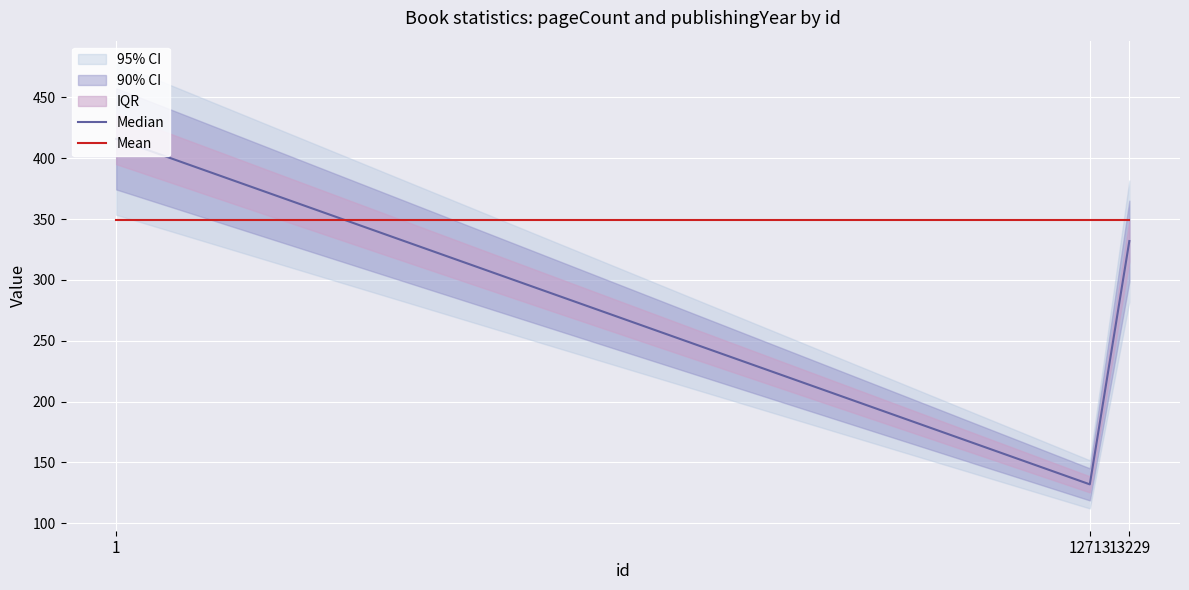

List the labels in order of Median value, largest first.

1, 13229, 12713